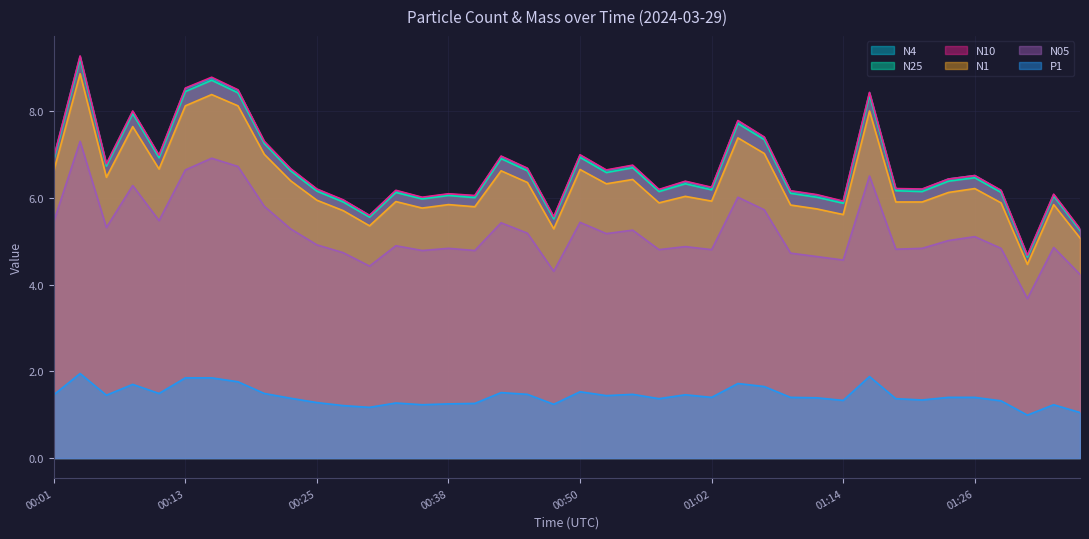

What is the minimum value for N25?

4.6